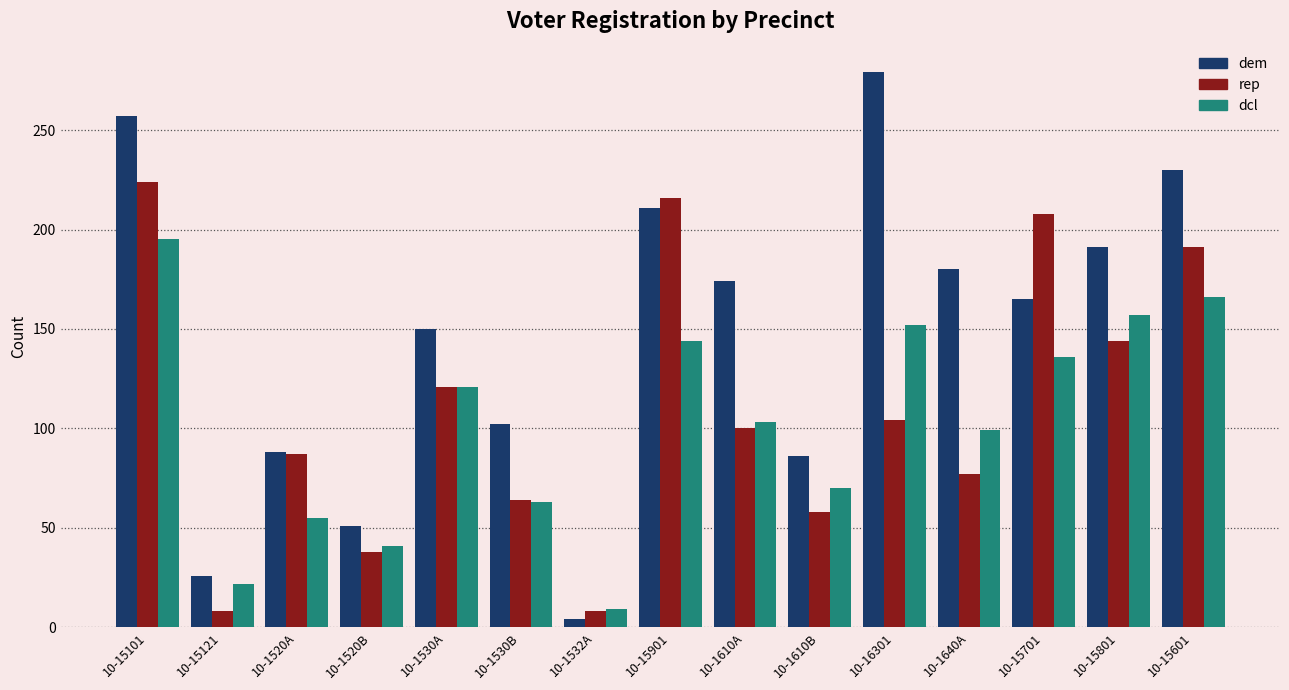

Rank the series at 10-1610A from lowest to highest value.

rep, dcl, dem